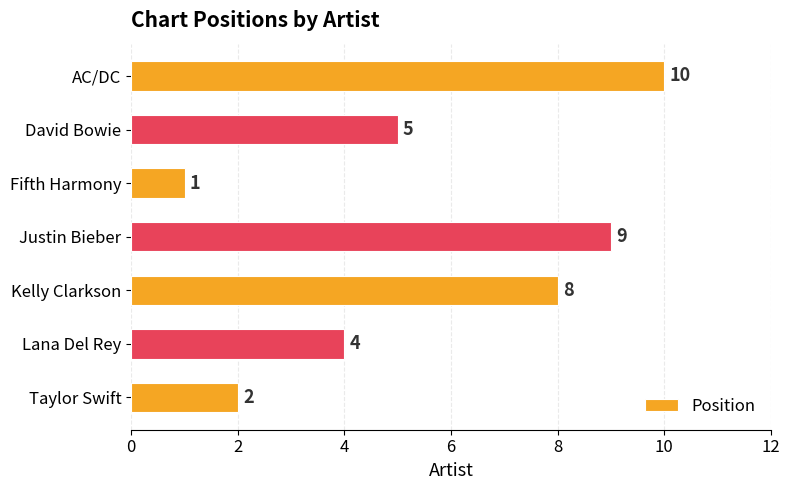

Between Lana Del Rey and Kelly Clarkson, which is larger?

Kelly Clarkson